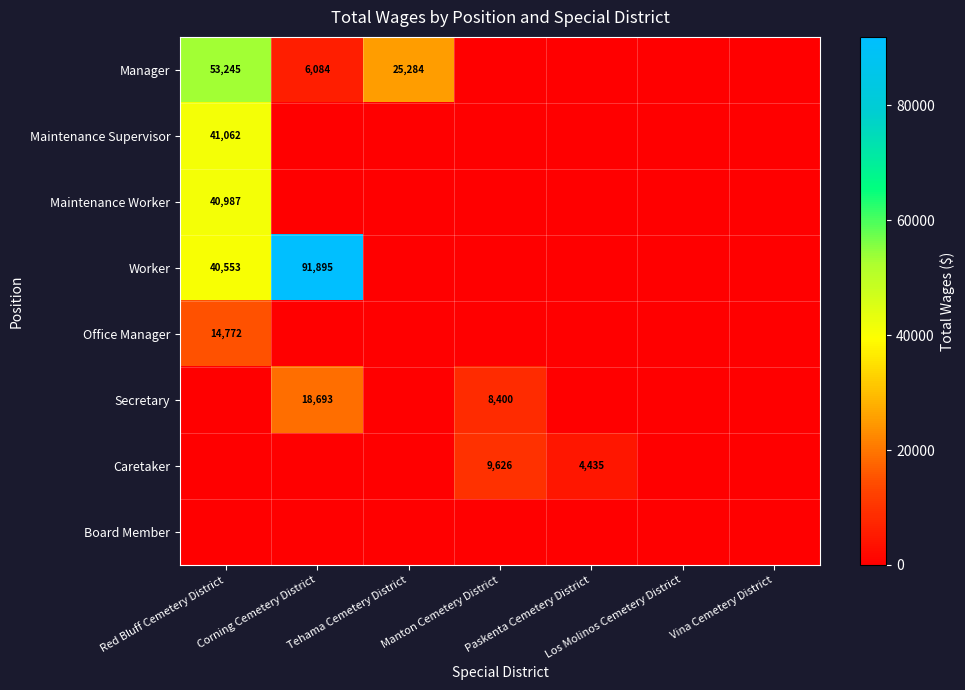

Between Red Bluff Cemetery District and Corning Cemetery District, which is larger?

Red Bluff Cemetery District